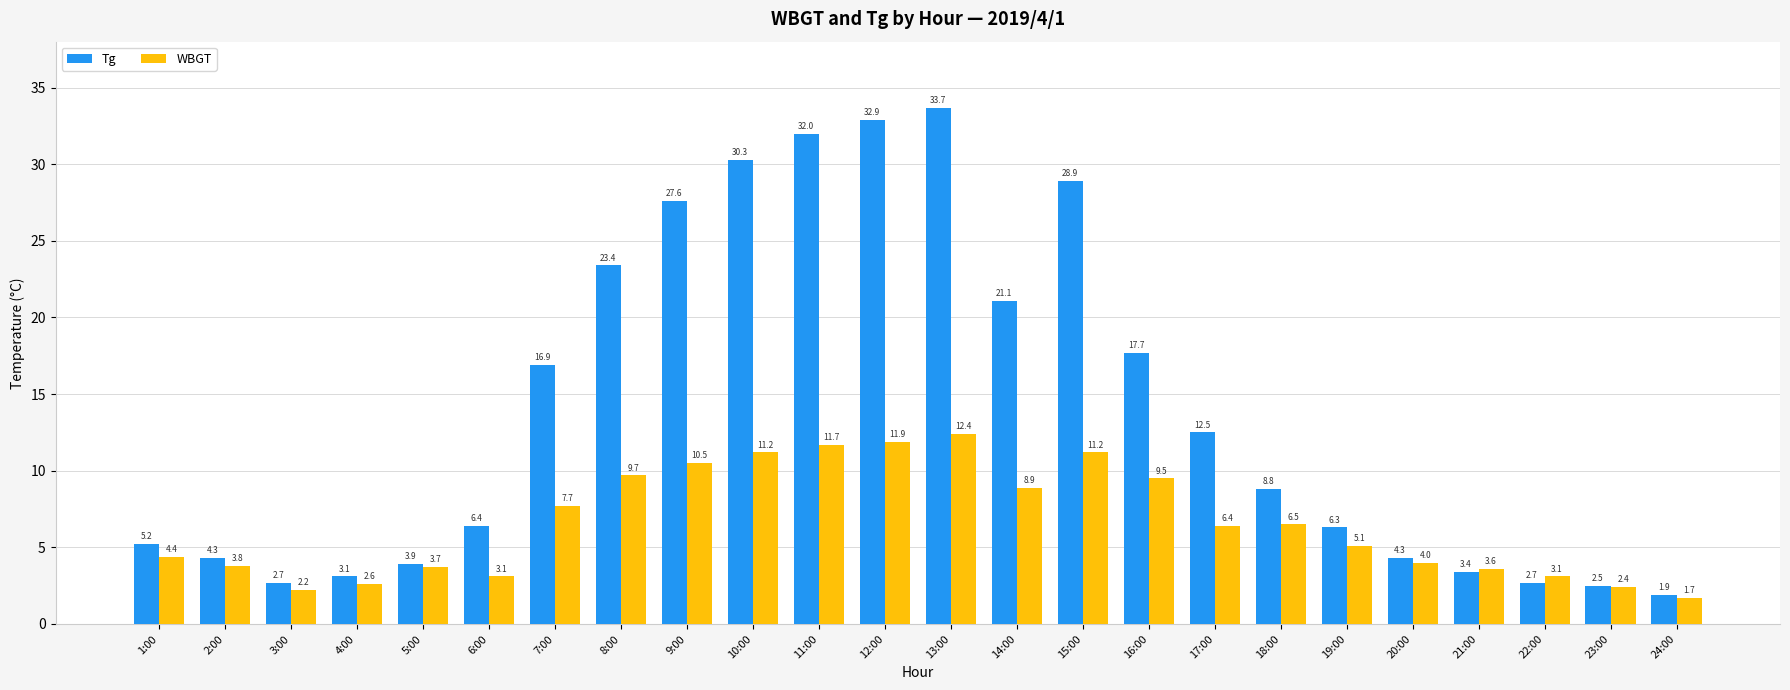

At which label does WBGT first exceed 6?

7:00